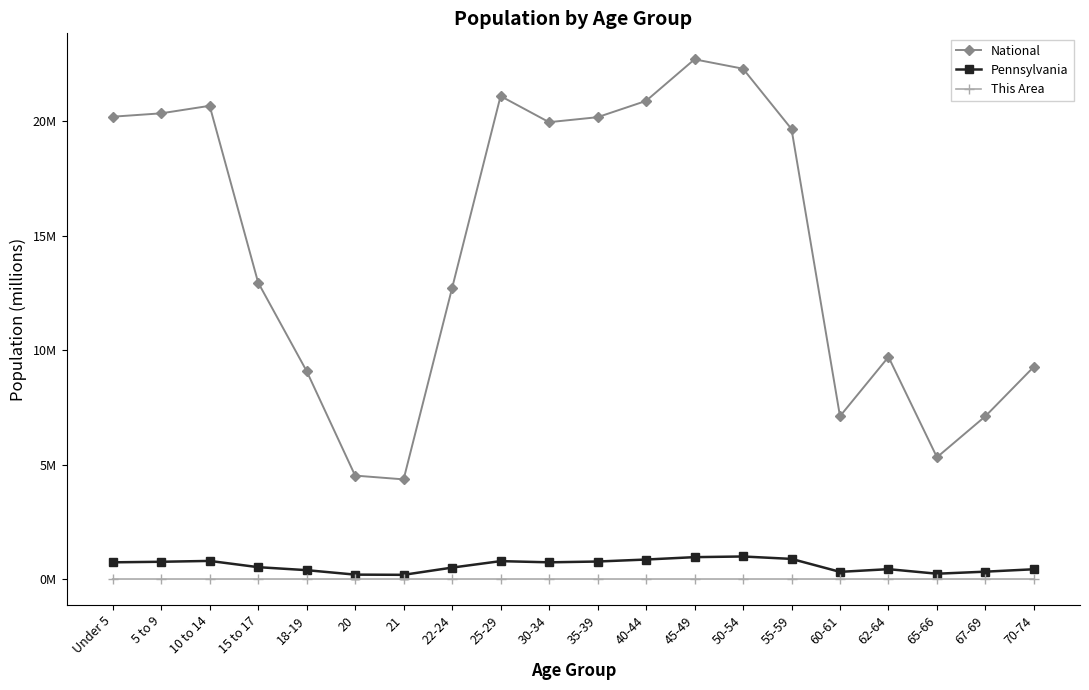

True or false: National and Pennsylvania intersect in this chart.

False